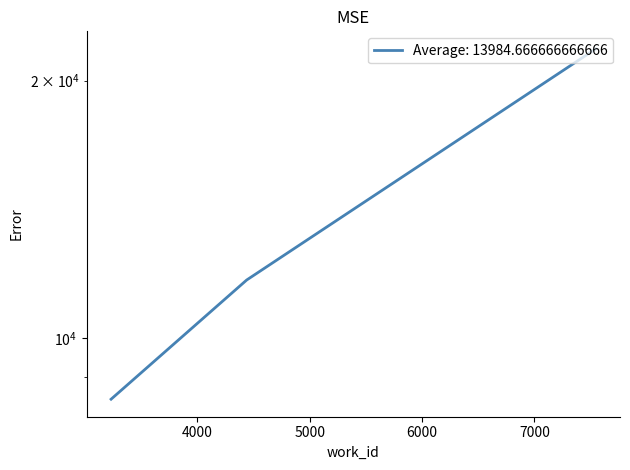

The value at 3232 is 3980. True or false?

False